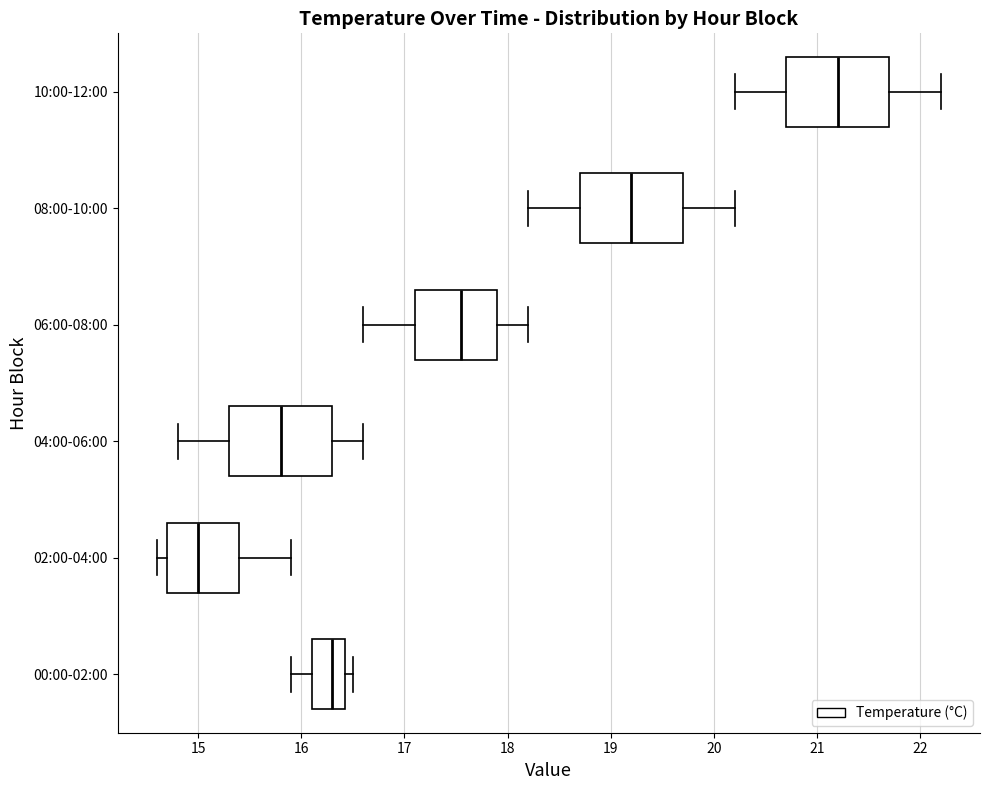

Reading bottom to top, read every box against the x-axis: the position of its median line, the range the box covers, and the ends of its whiskers. The values are not printed on the chart, so give them approximately, as read against the axis.

00:00-02:00: median 16.3, box 16.1 to 16.4, whiskers 15.9 to 16.5
02:00-04:00: median 15.0, box 14.7 to 15.4, whiskers 14.6 to 15.9
04:00-06:00: median 15.8, box 15.3 to 16.3, whiskers 14.8 to 16.6
06:00-08:00: median 17.6, box 17.1 to 17.9, whiskers 16.6 to 18.2
08:00-10:00: median 19.2, box 18.7 to 19.7, whiskers 18.2 to 20.2
10:00-12:00: median 21.2, box 20.7 to 21.7, whiskers 20.2 to 22.2